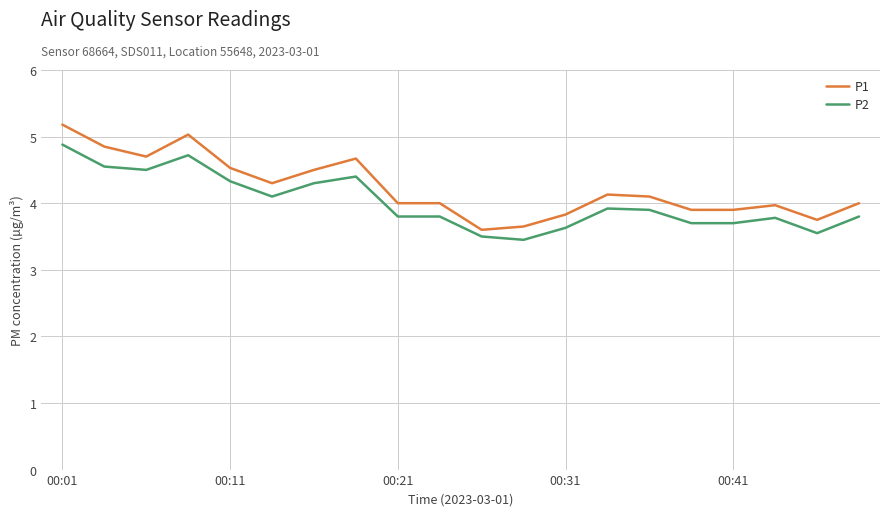

How many series are shown in this chart?

2